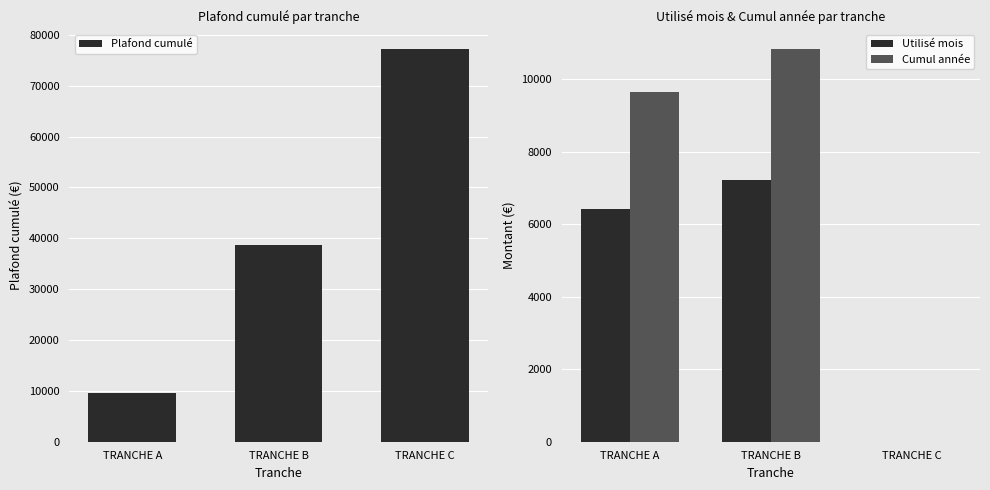

Reading left to right, what are all the values shown in this chart?

Plafond cumulé: TRANCHE A=9654.0	TRANCHE B=38616.0	TRANCHE C=77232.0
Utilisé mois: TRANCHE A=6436.0	TRANCHE B=7228.7	TRANCHE C=0.0
Cumul année: TRANCHE A=9654.0	TRANCHE B=10843.0	TRANCHE C=0.0